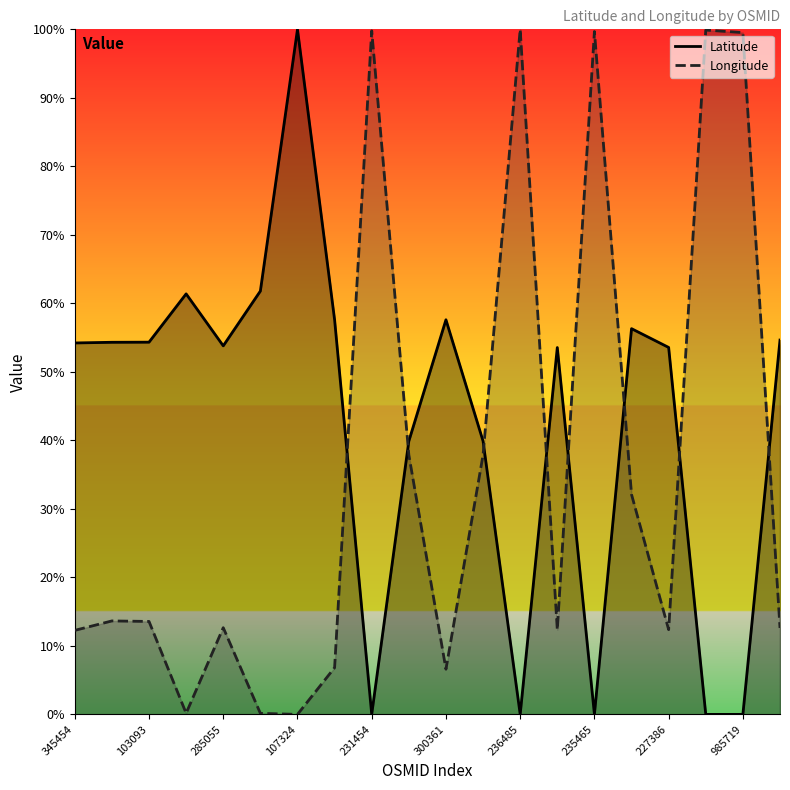

What is the greatest value displayed?

100.0